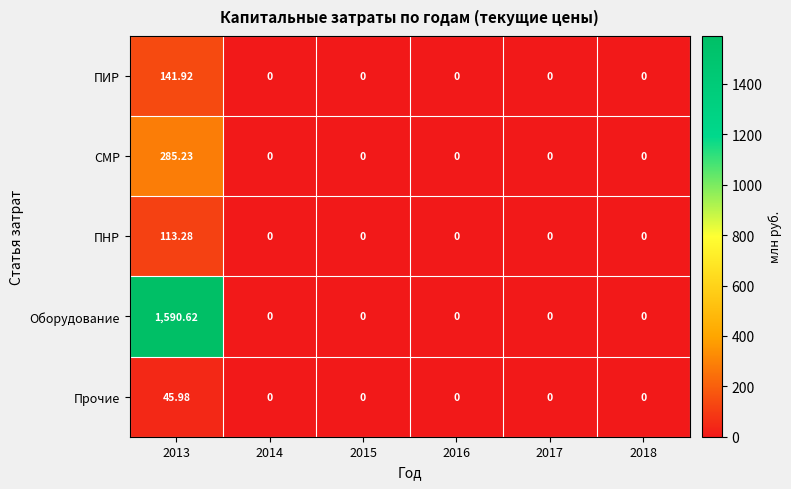

Between 2013 and 2014, which series saw the biggest shift?

Оборудование